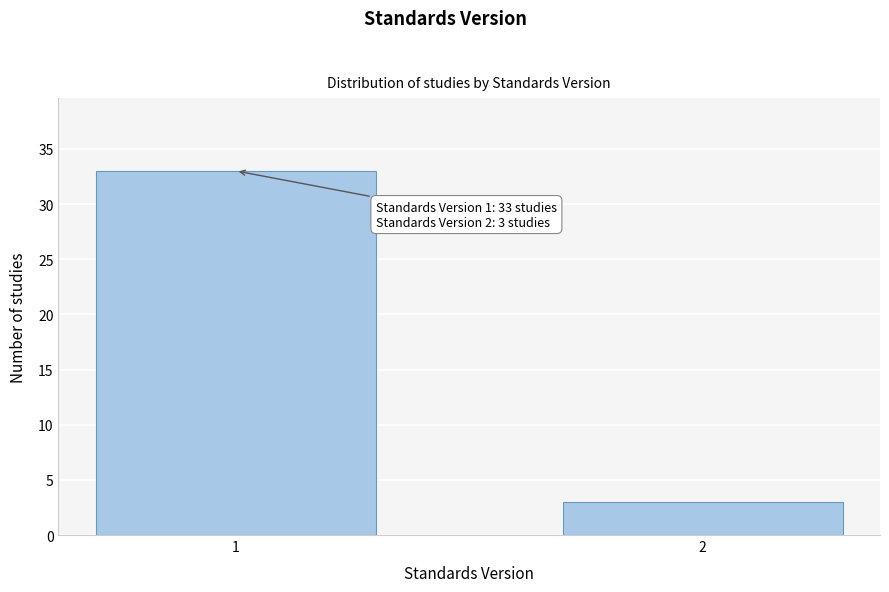

Reading left to right, transcribe all the data shown in this chart.

1=33	2=3